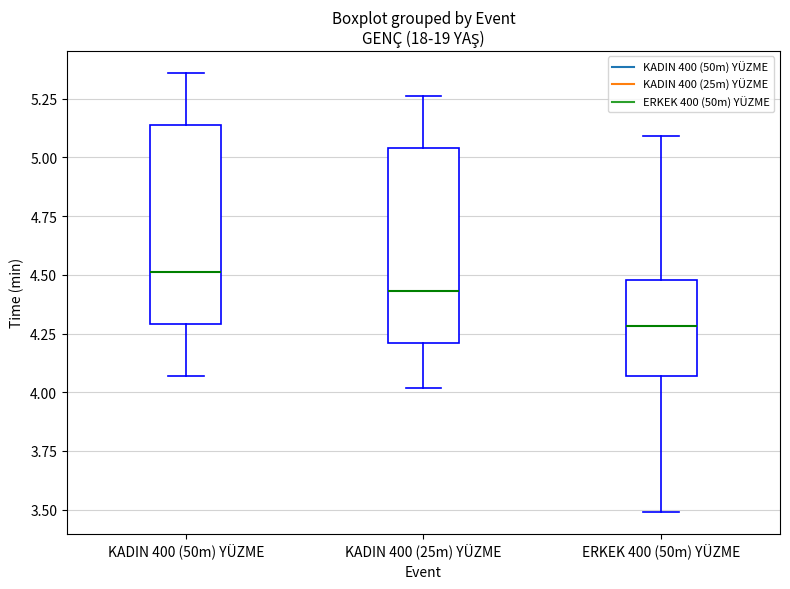

Reading left to right, read every box against the y-axis: the position of its median line, the range the box covers, and the ends of its whiskers. The values are not printed on the chart, so give them approximately, as read against the axis.

KADIN 400 (50m) YÜZME: median 4.50, box 4.30 to 5.15, whiskers 4.05 to 5.35
KADIN 400 (25m) YÜZME: median 4.45, box 4.20 to 5.05, whiskers 4.00 to 5.25
ERKEK 400 (50m) YÜZME: median 4.30, box 4.05 to 4.50, whiskers 3.50 to 5.10